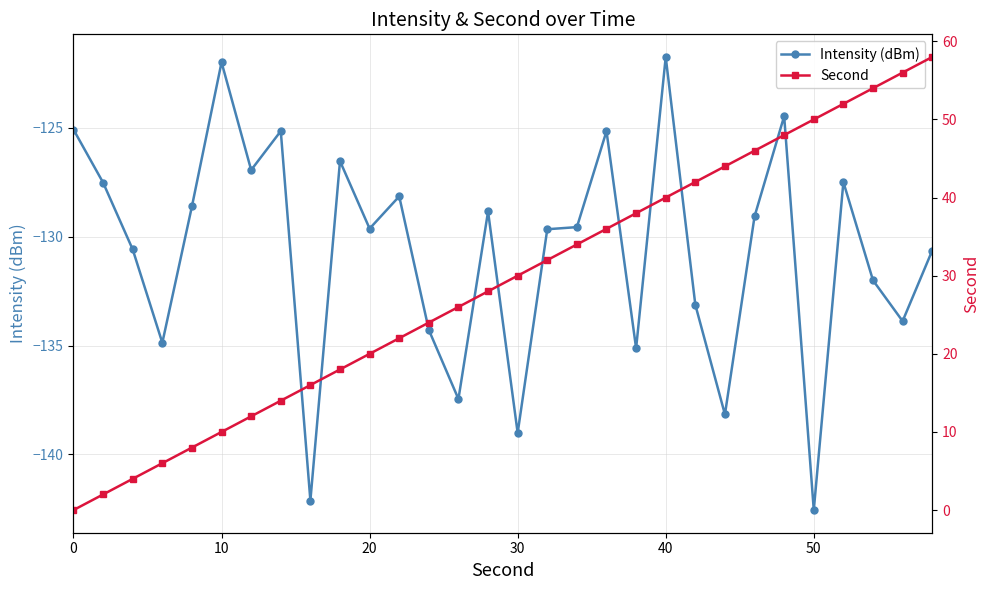

The value of Intensity (dBm) at 20 is -129.6. True or false?

True